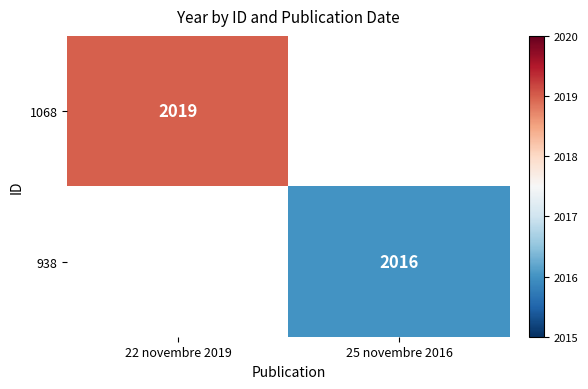

At which category does the chart reach its peak across all series?

22 novembre 2019